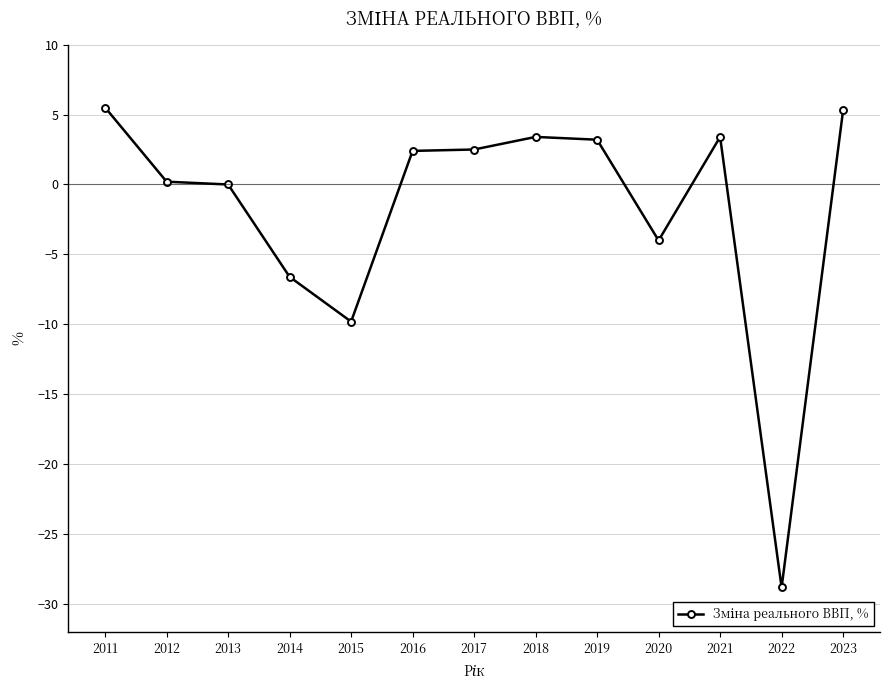

How many lines are shown in the chart?

1